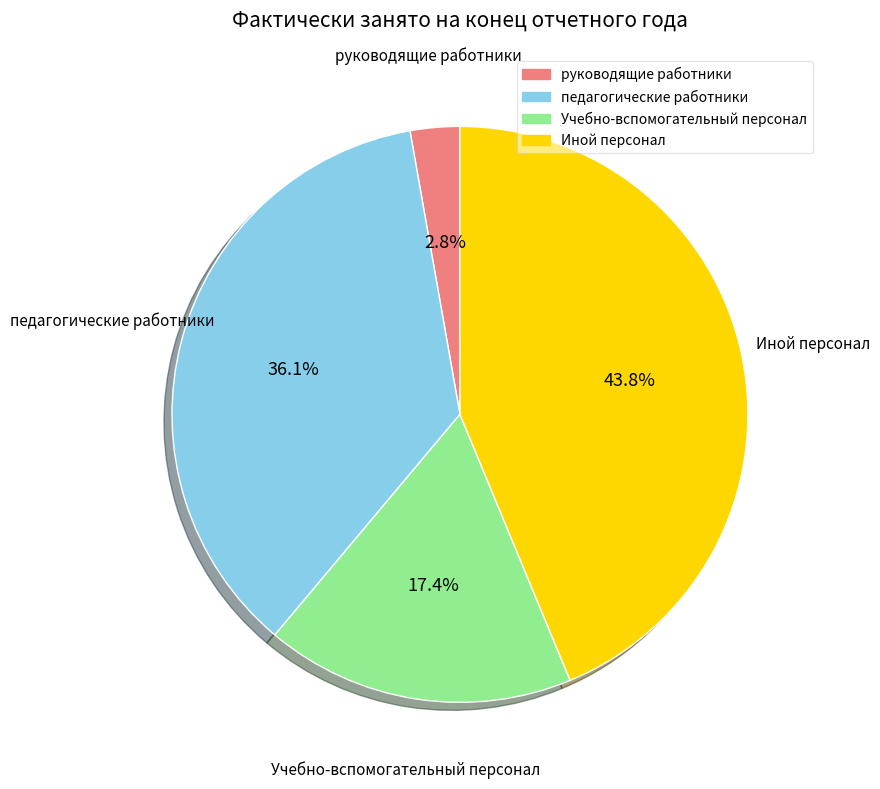

Is it true that Иной персонал is 32% of the pie?

False